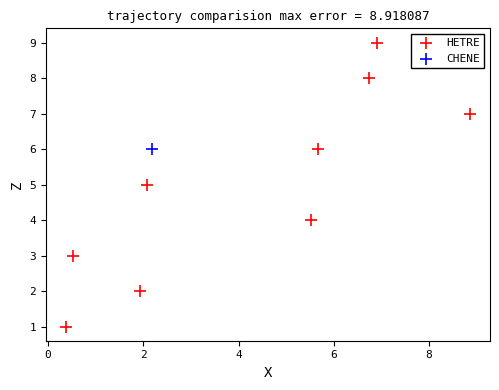

What are all the series names shown in the legend?

HETRE, CHENE